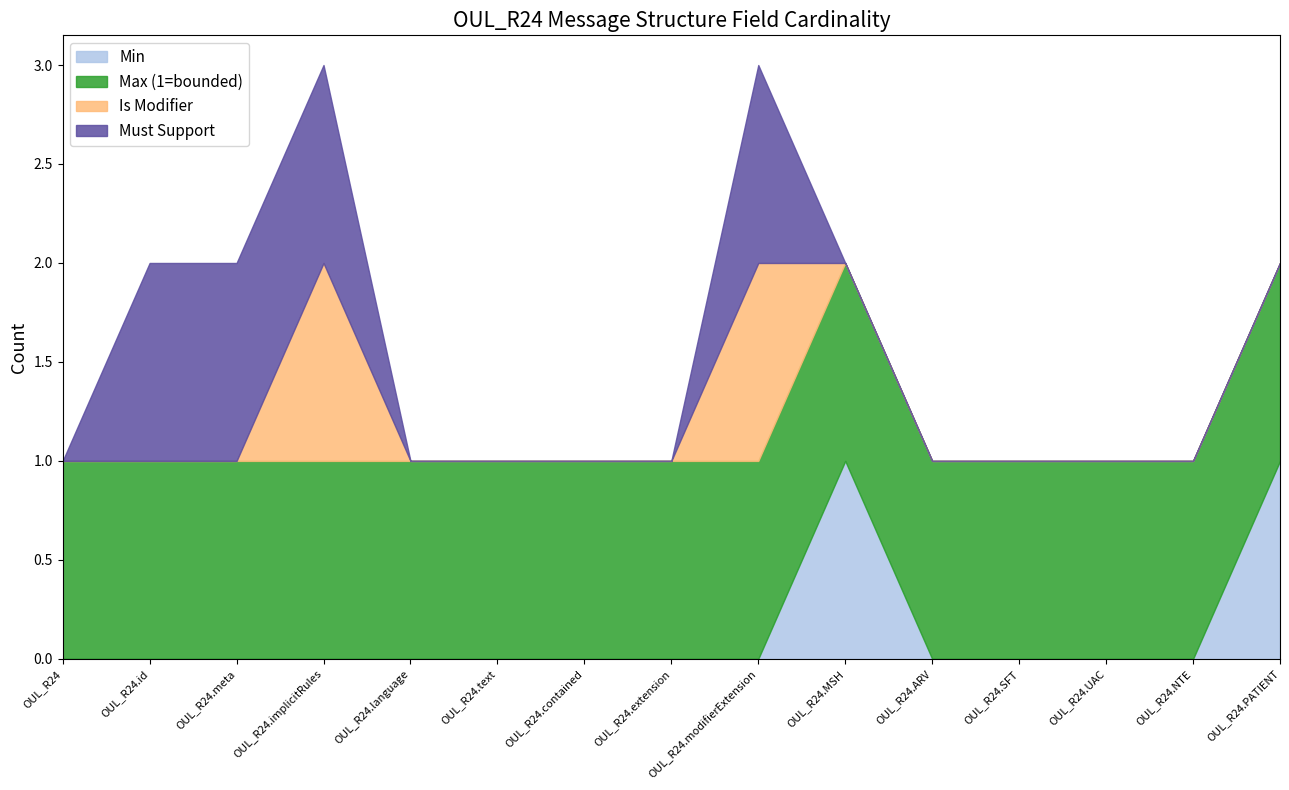

What is the label of the 6th point from the left?

OUL_R24.text